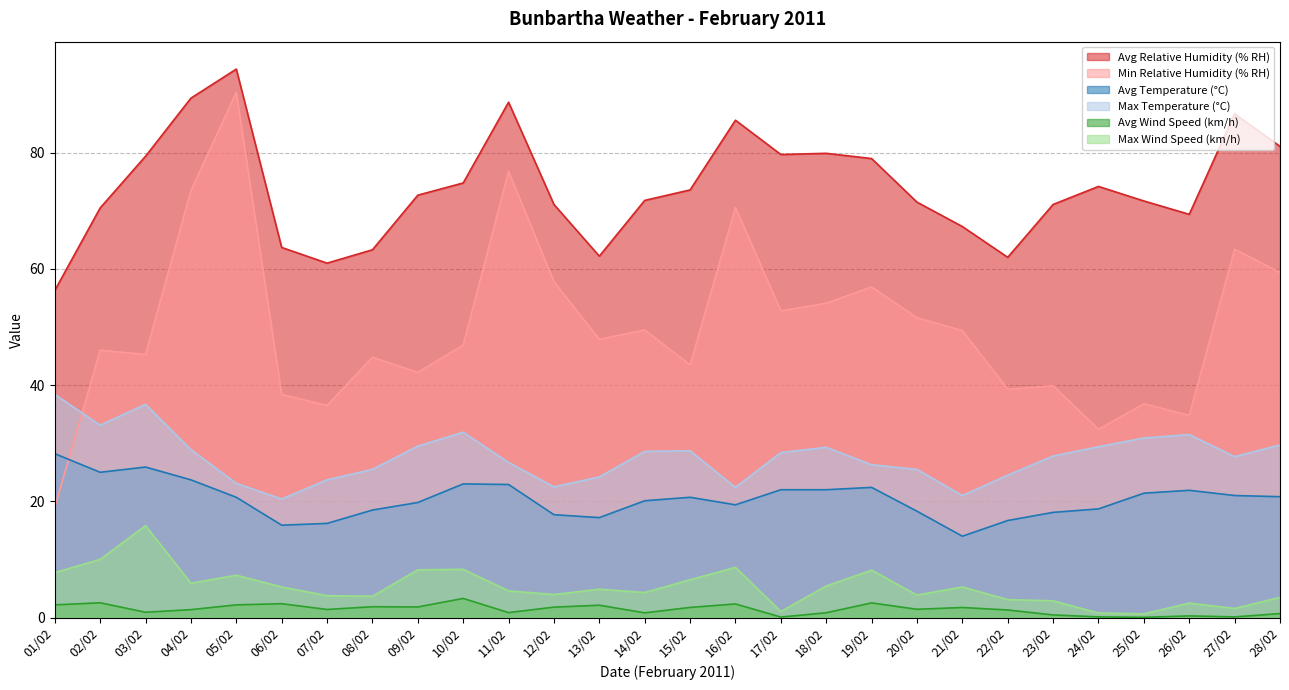

Does the chart have visible grid lines?

Yes